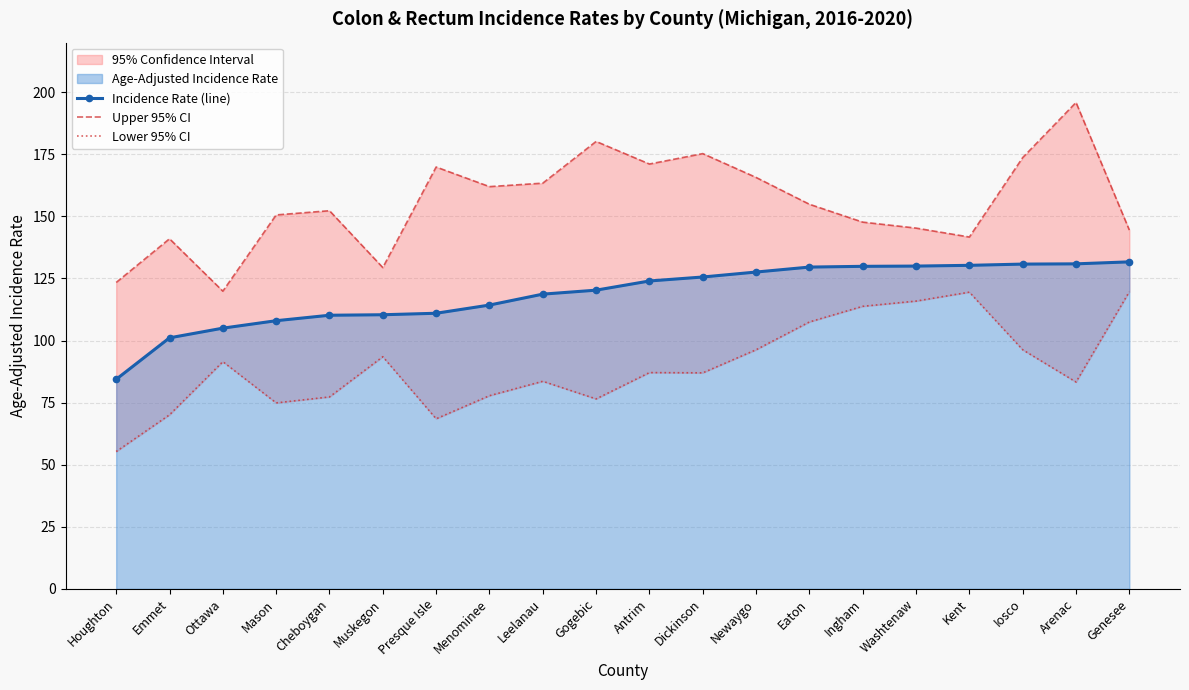

What is the minimum value for Lower 95% CI?

55.3